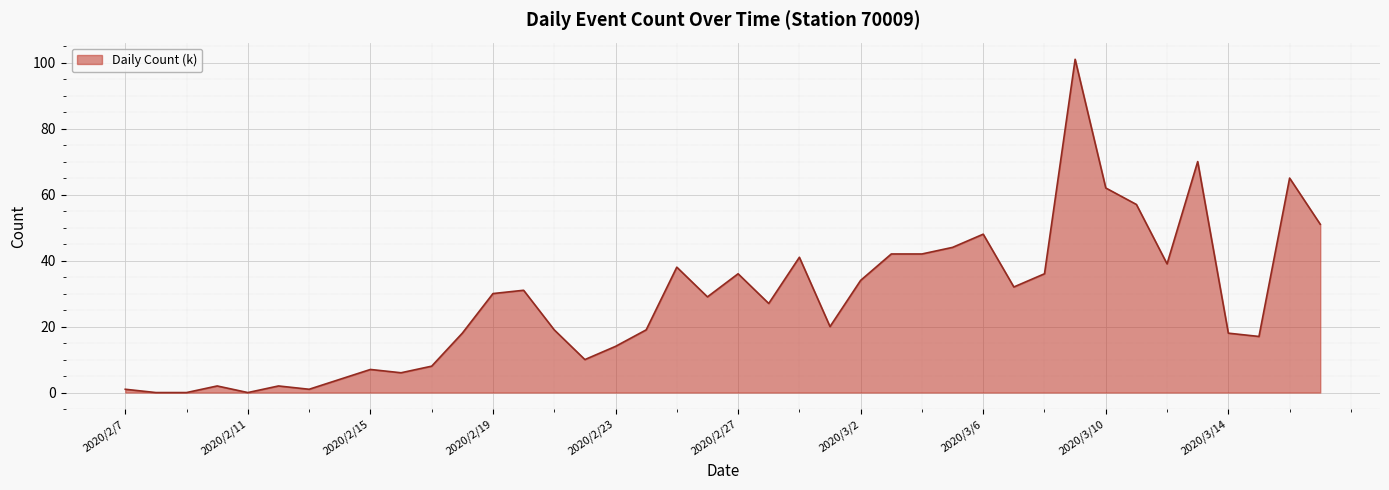

What is the maximum value shown in the chart?

101